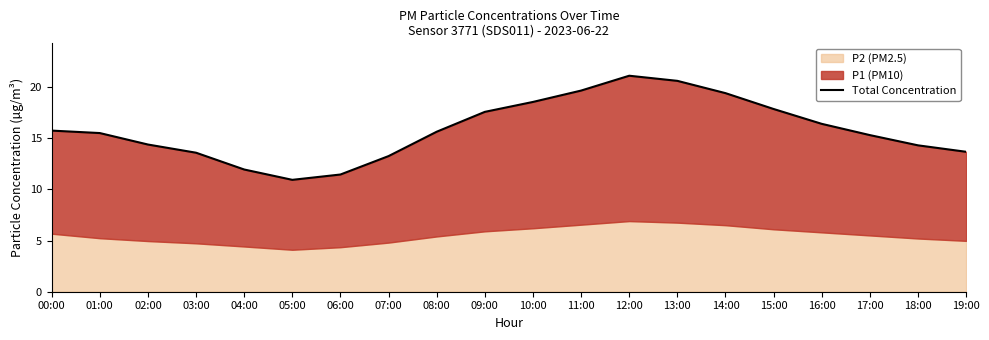

Which label corresponds to the smallest value in the chart?

05:00